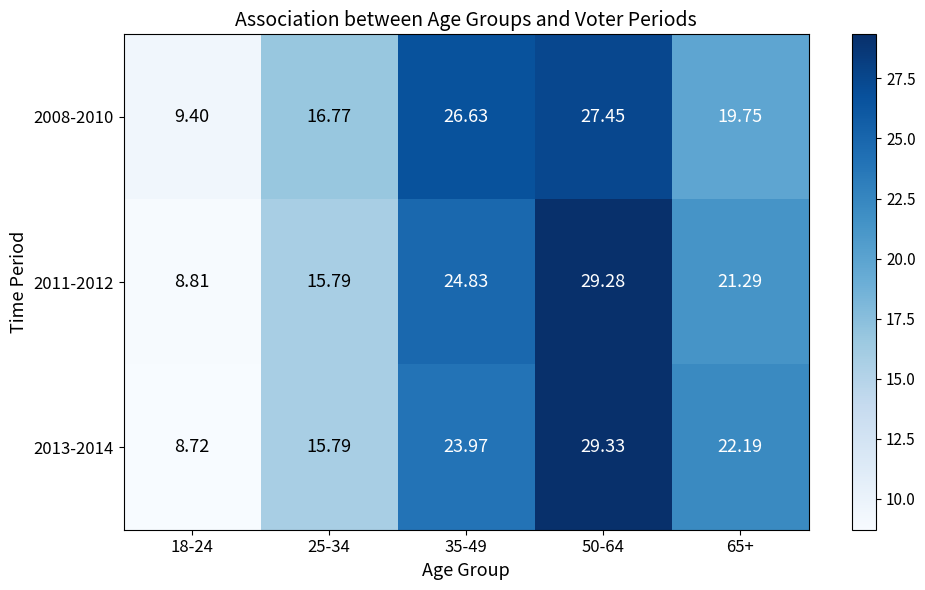

How many values in the 2013-2014 series exceed 22?

3